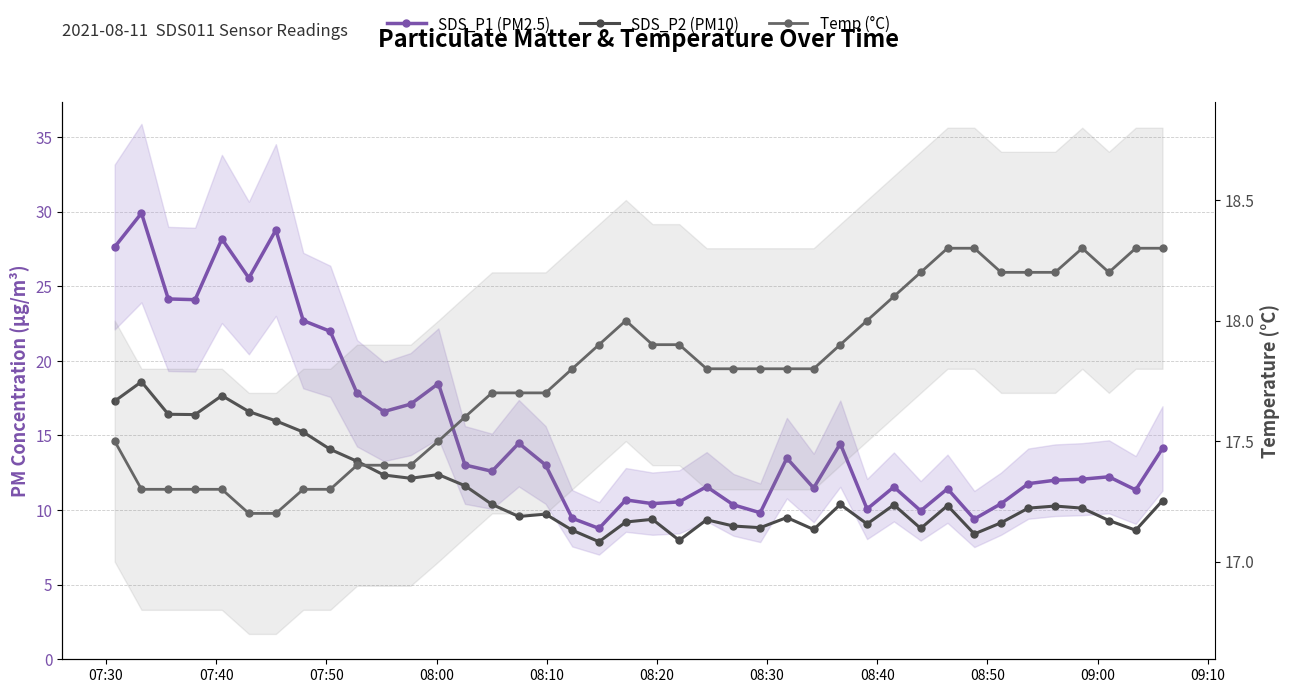

True or false: SDS_P1 (PM2.5) and SDS_P2 (PM10) cross at least once.

False